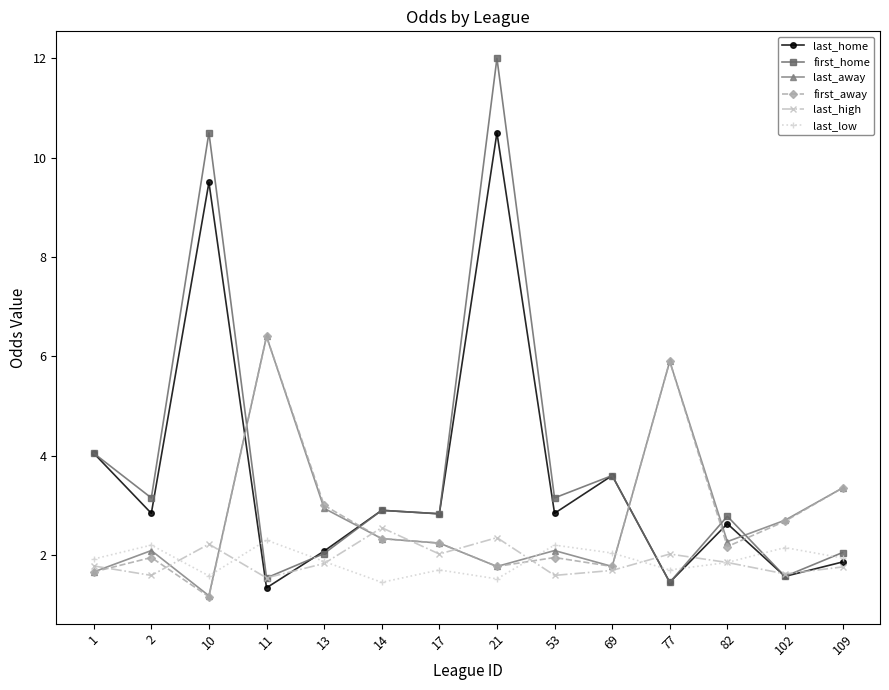

The value of last_low at 1 is 2.5. True or false?

False